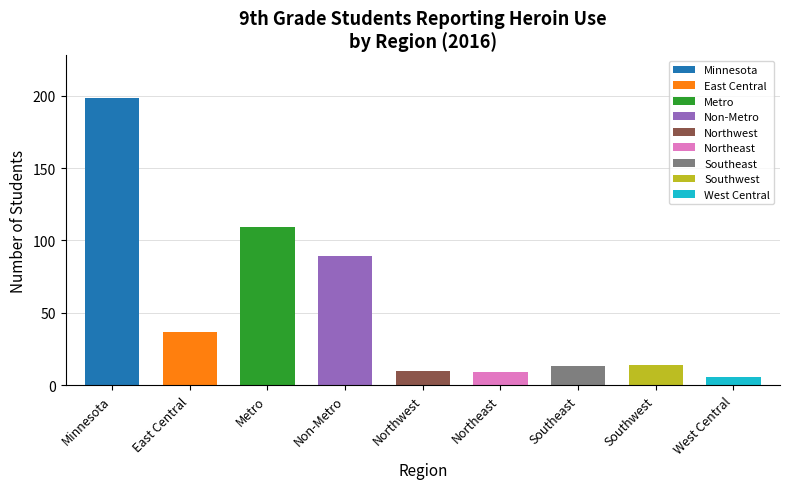

What is the sum of all values?

485